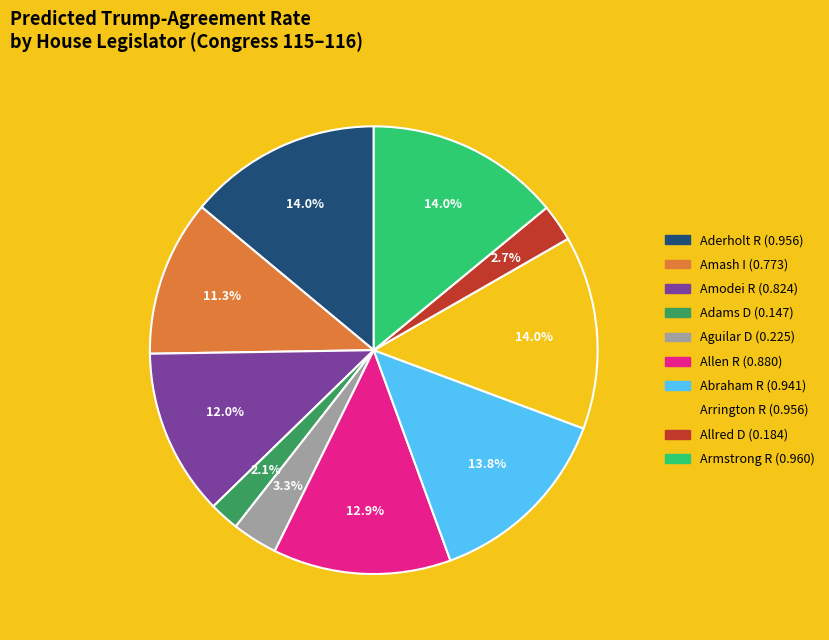

Is there a majority slice in this chart?

No